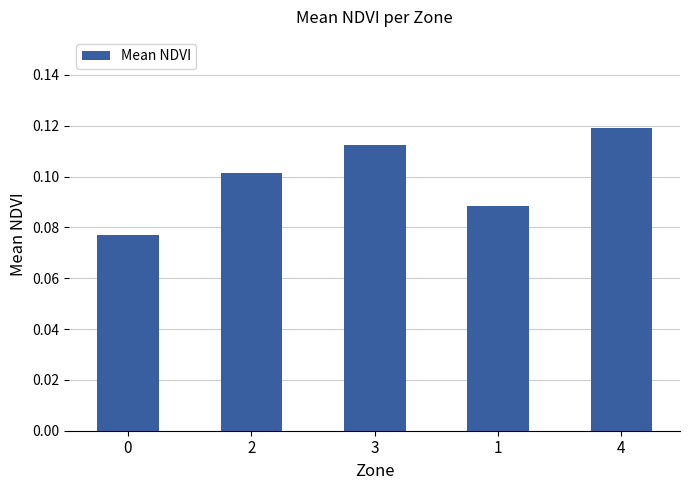

Which label corresponds to the largest value in the chart?

4